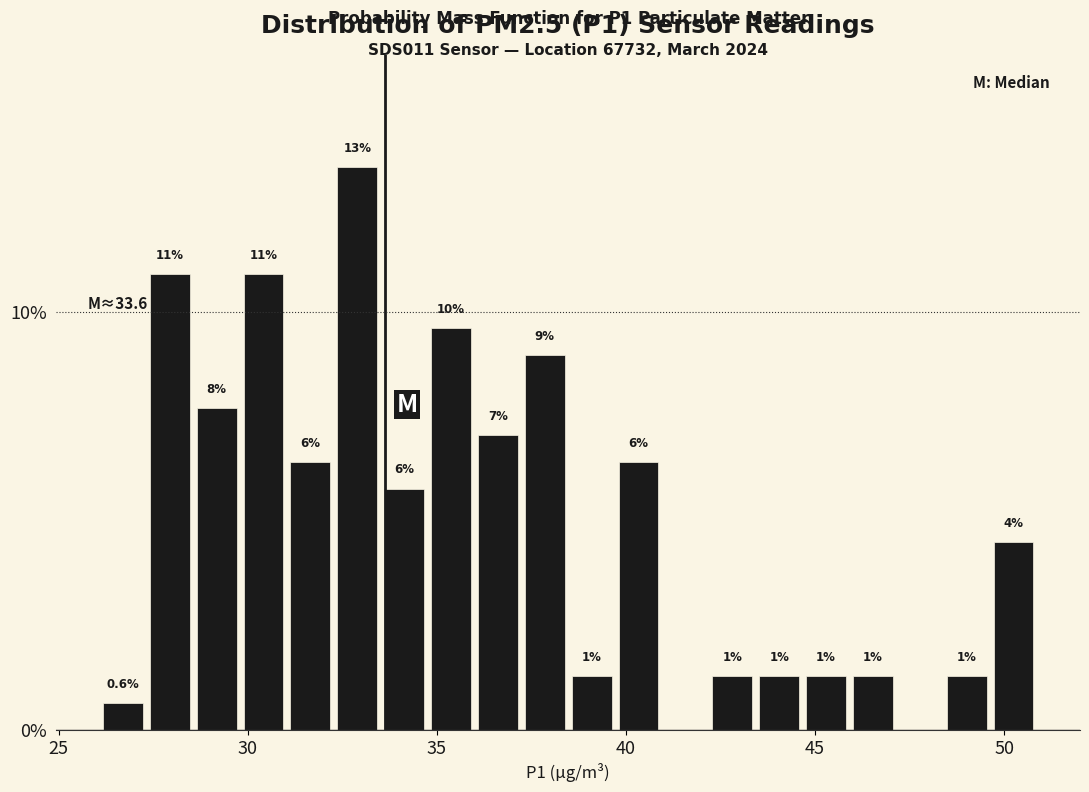

Read against the x-axis, roughly where is the centre of the tallest bar?

33.0